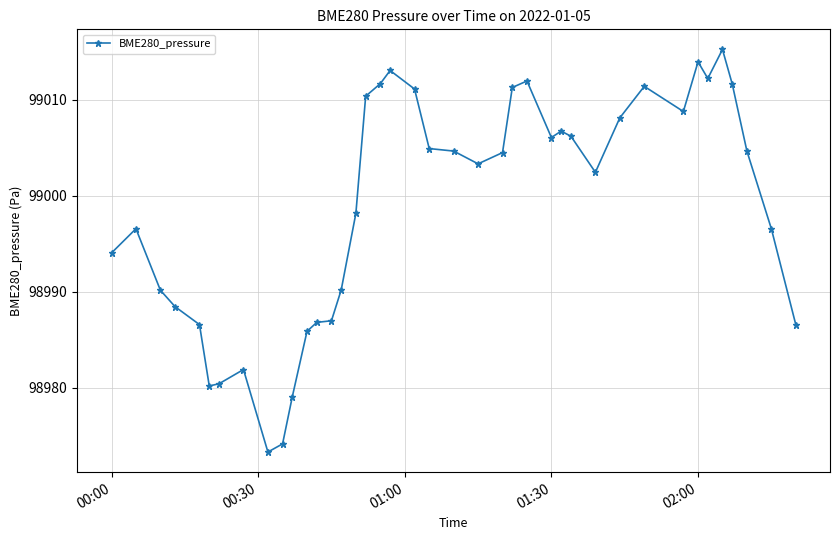

What is the value of the 17th point from the left?

99010.4